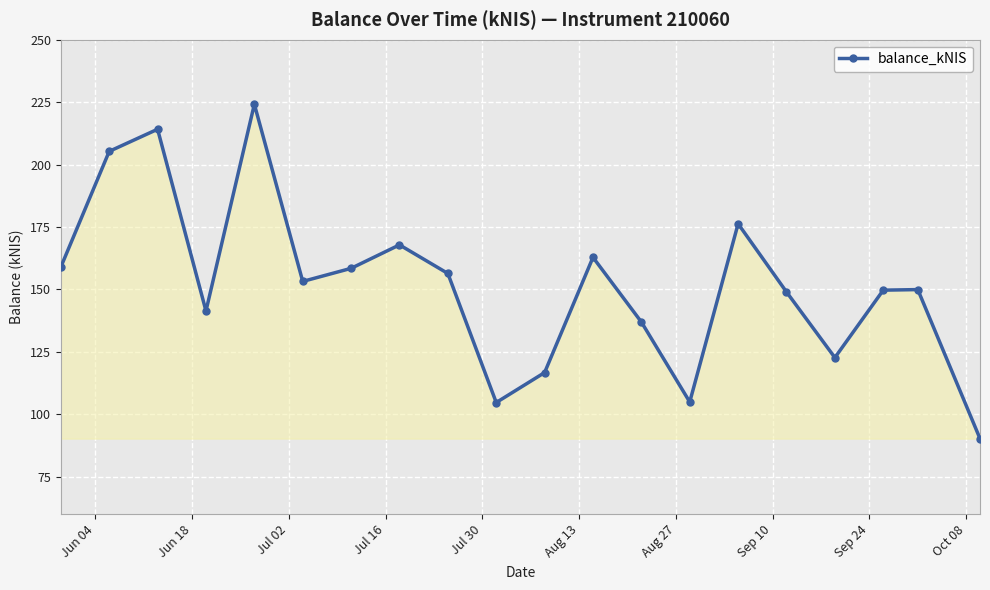

What is the average value?

152.2